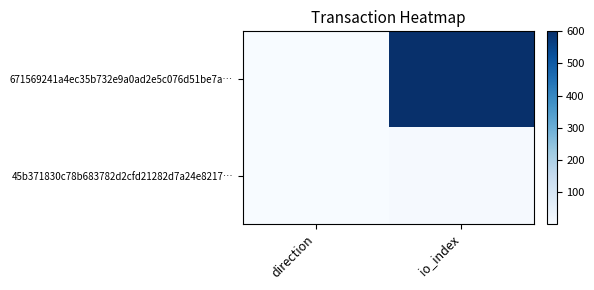

Rank the series at direction from highest to lowest value.

671569241a4ec35b732e9a0ad2e5c076d51be7a…, 45b371830c78b683782d2cfd21282d7a24e8217…